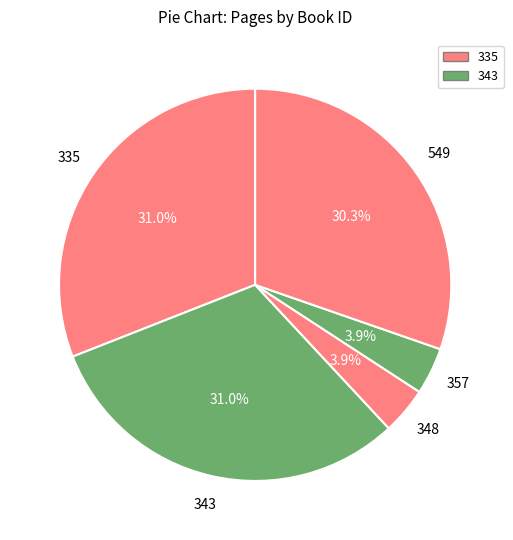

Count the number of slices in the pie.

5